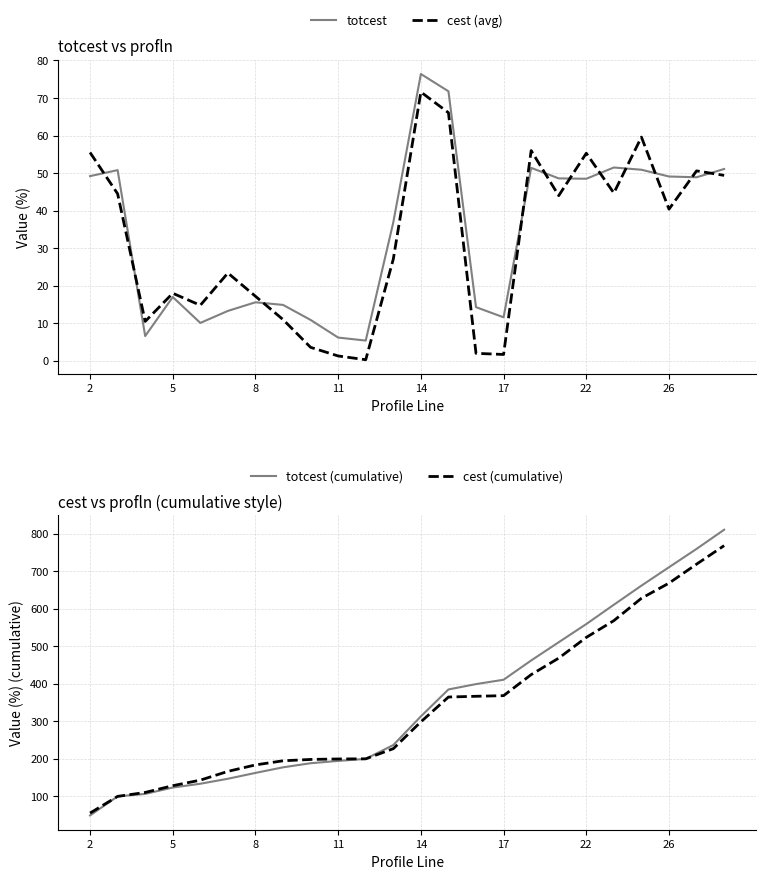

Is the value of cest (cumulative) at 8 greater than the value of totcest (cumulative) at 2?

Yes